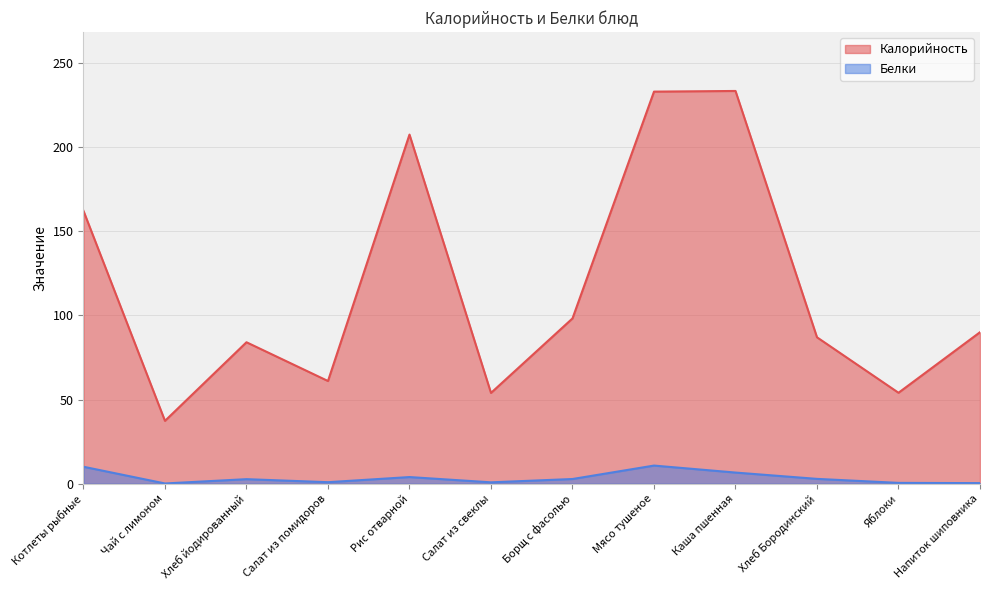

What is the spread (max minus min) of values at Каша пшенная?

226.6